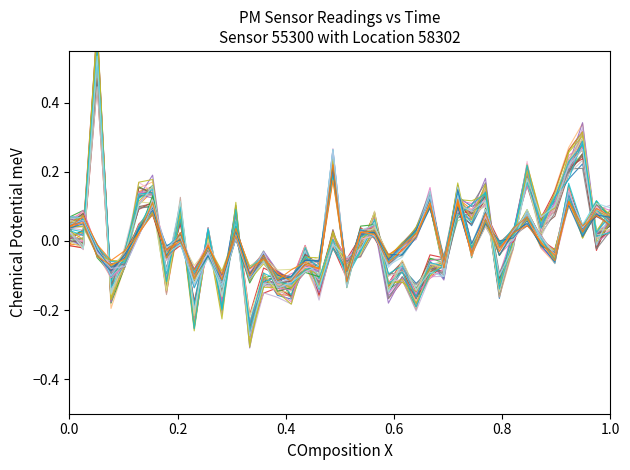

What is the value of the P1 point at the 21st from the left?

-0.1